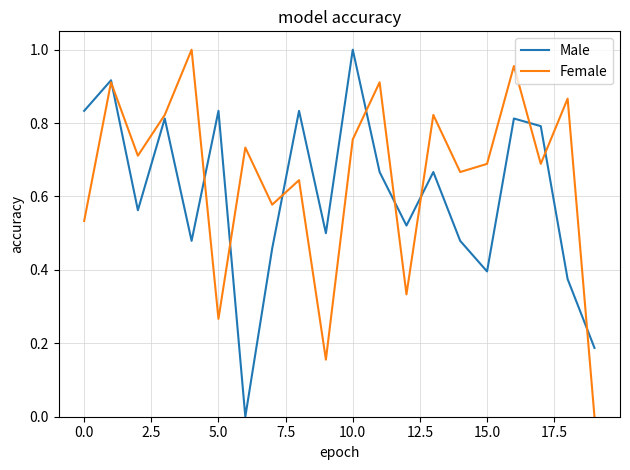

List the series in order of their overall mean, highest first.

Female, Male